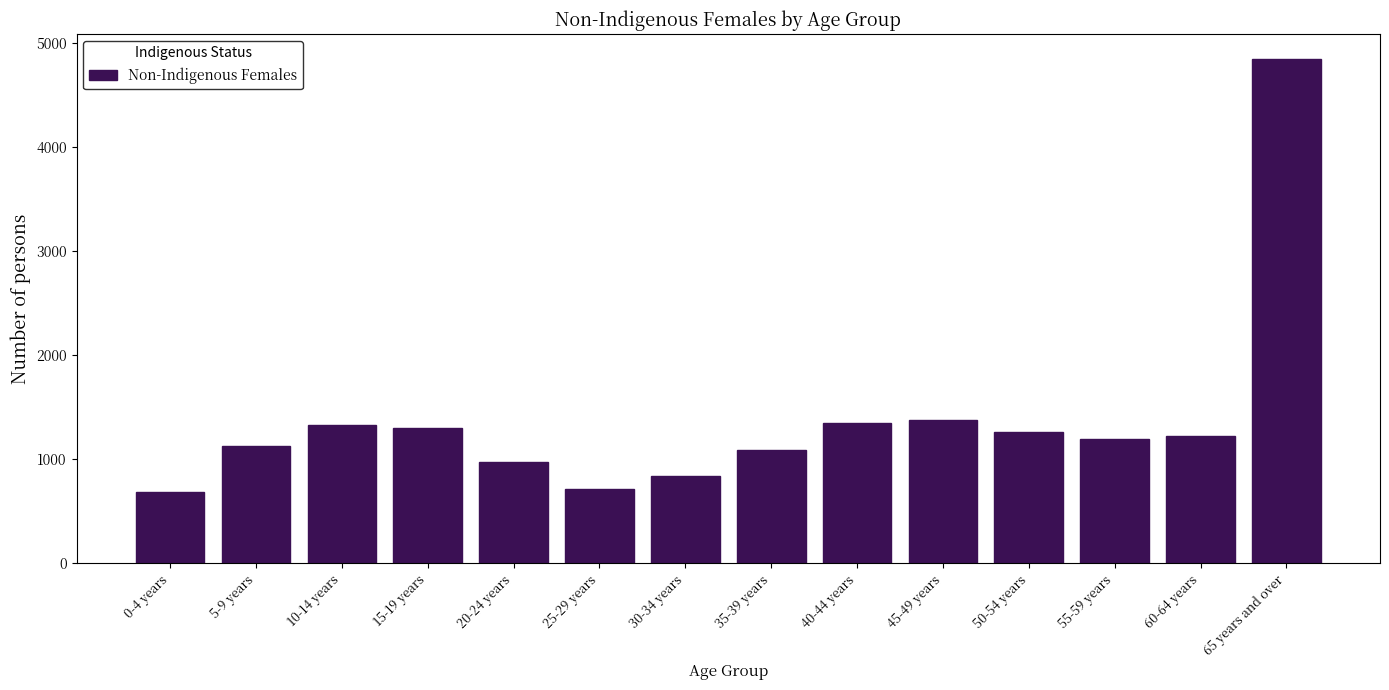

Reading left to right, what are all the values shown in this chart?

0-4 years=690	5-9 years=1131	10-14 years=1332	15-19 years=1301	20-24 years=972	25-29 years=717	30-34 years=840	35-39 years=1085	40-44 years=1353	45-49 years=1377	50-54 years=1259	55-59 years=1197	60-64 years=1224	65 years and over=4844